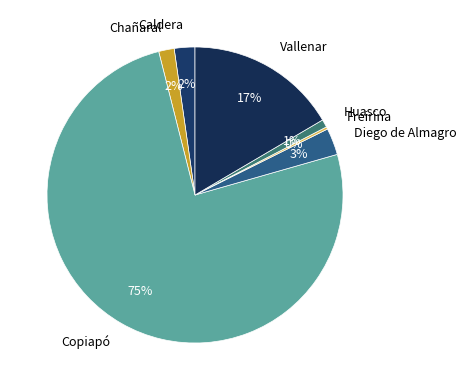

Which category accounts for the majority?

Copiapó